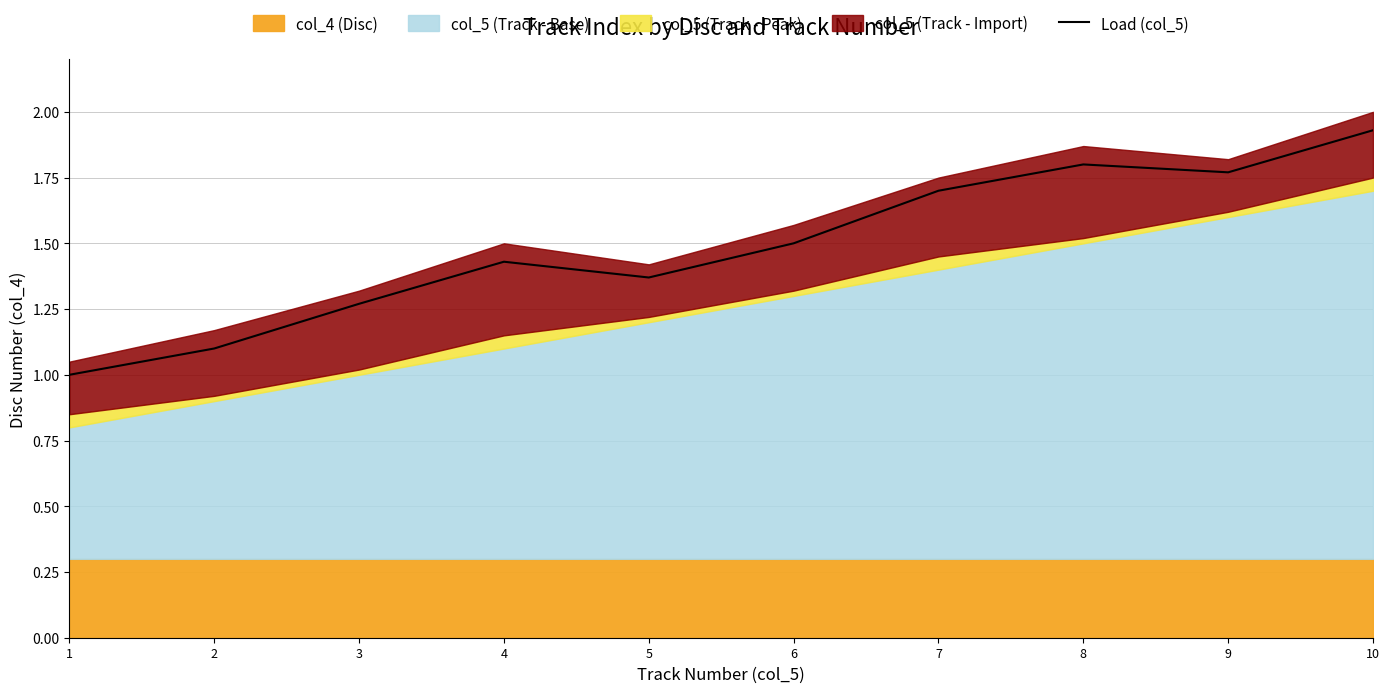

How many lines are shown in the chart?

1